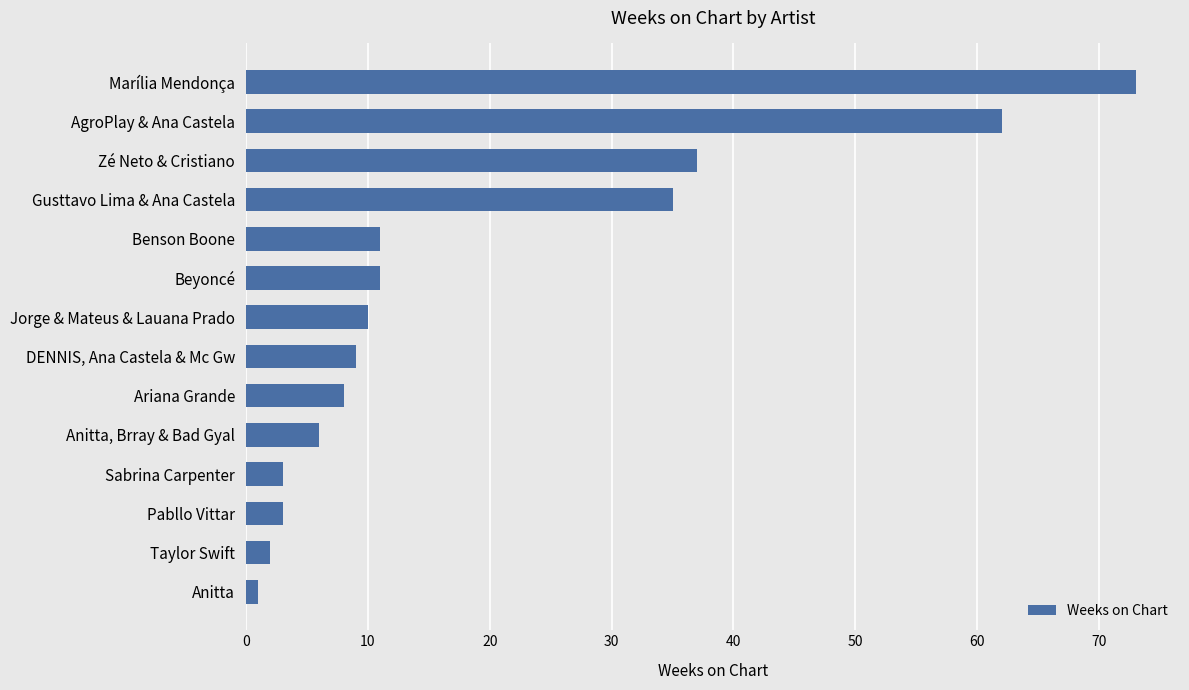

What is the label of the 14th bar from the top?

Anitta